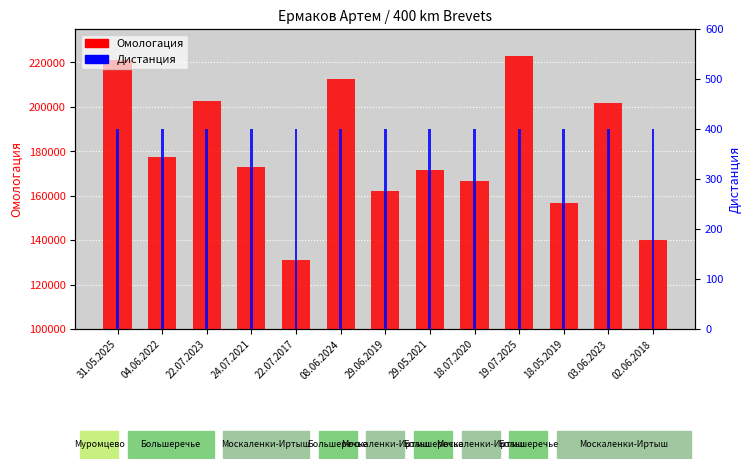

How many categories are shown in the chart?

13